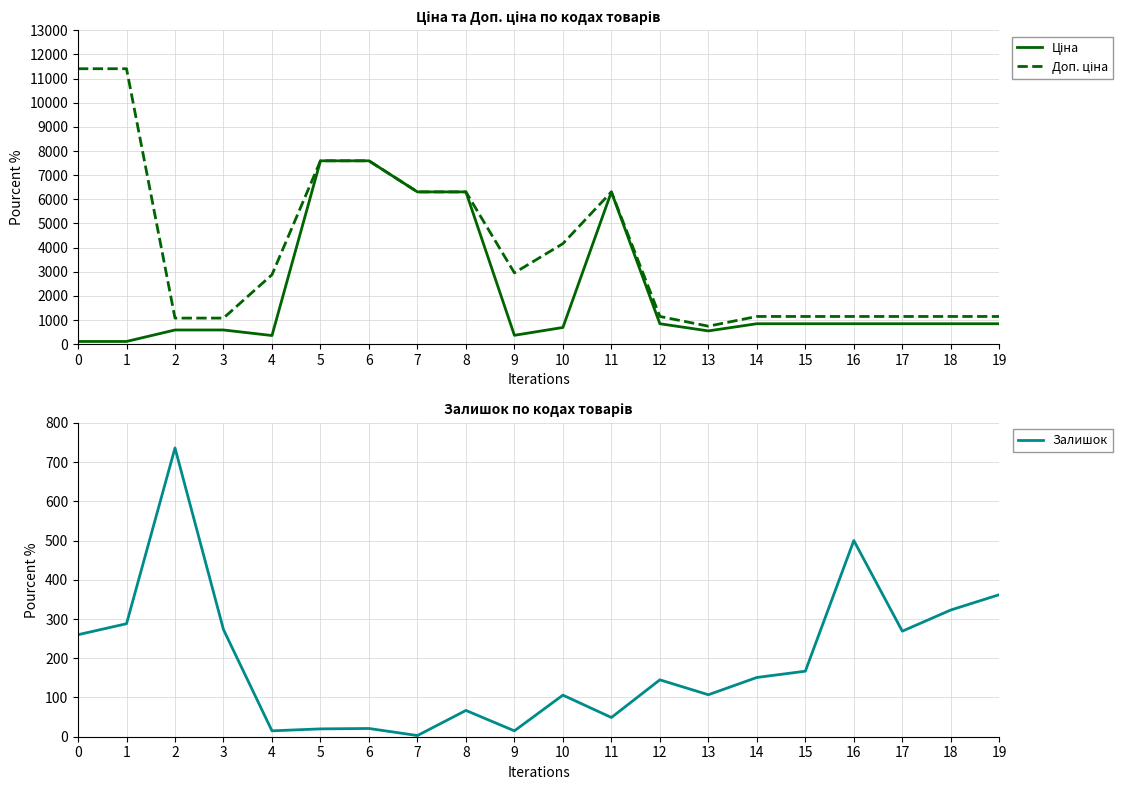

True or false: Ціна has a value of 408.0 at 3.

False